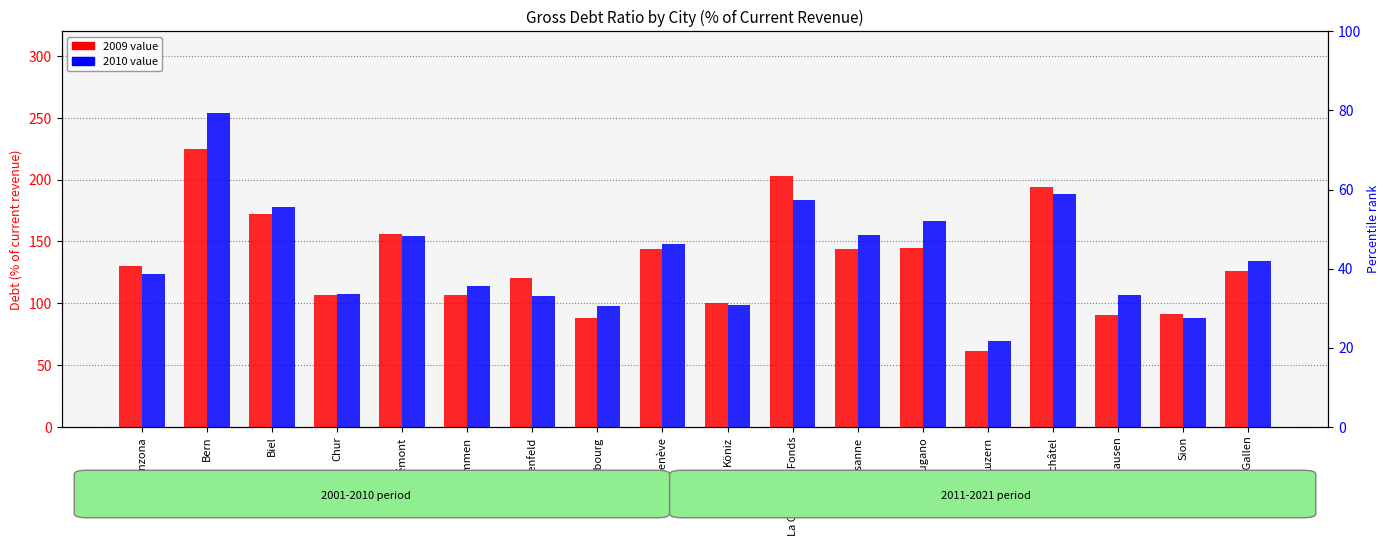

The 2010 series shows 94.1 at Luzern. True or false?

False